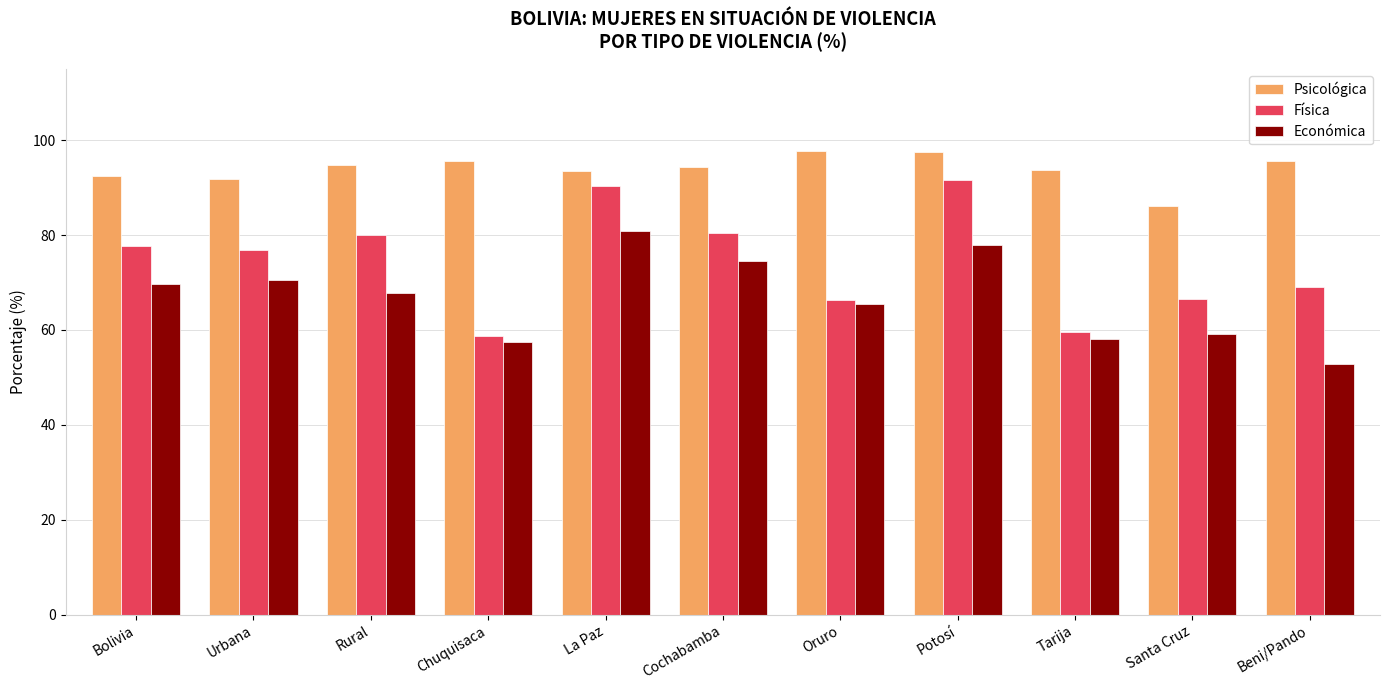

What value does the Física series have at Cochabamba?

80.5